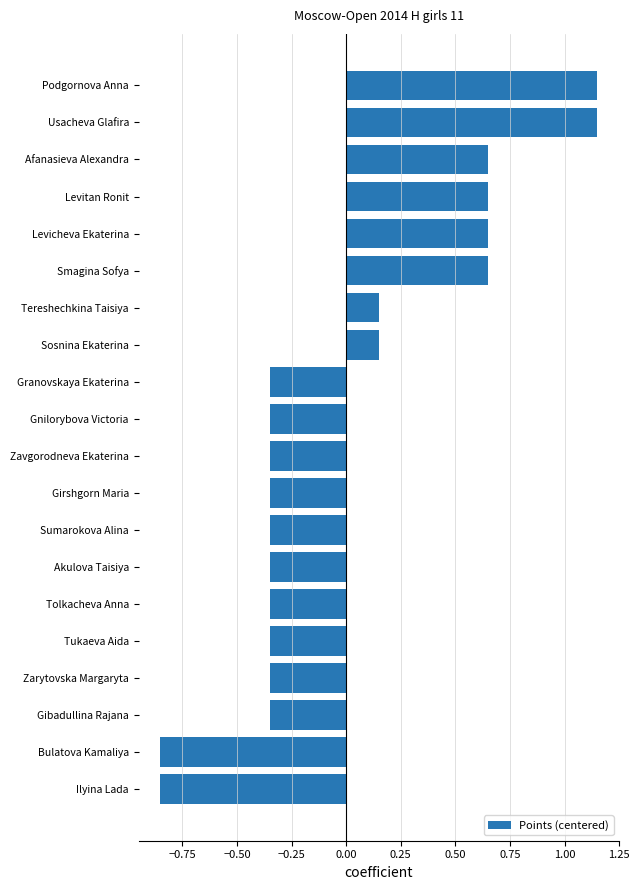

What is the label of the 5th bar from the top?

Levicheva Ekaterina